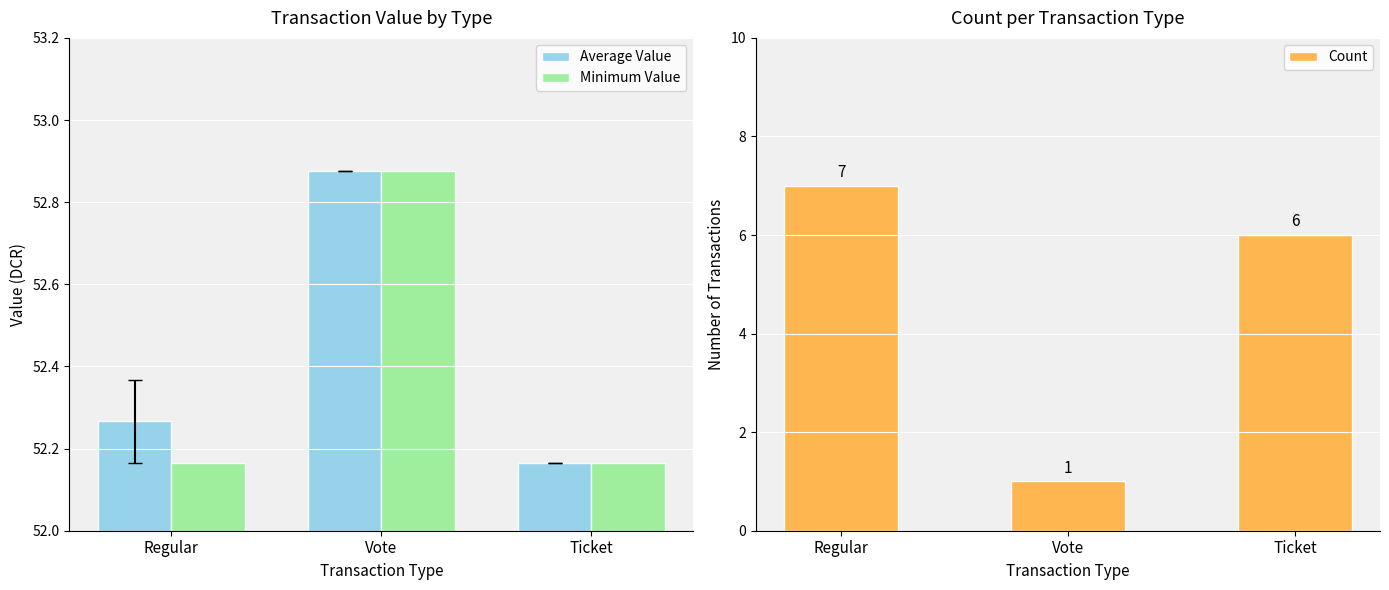

List the labels in order of Minimum Value value, largest first.

Vote, Regular, Ticket